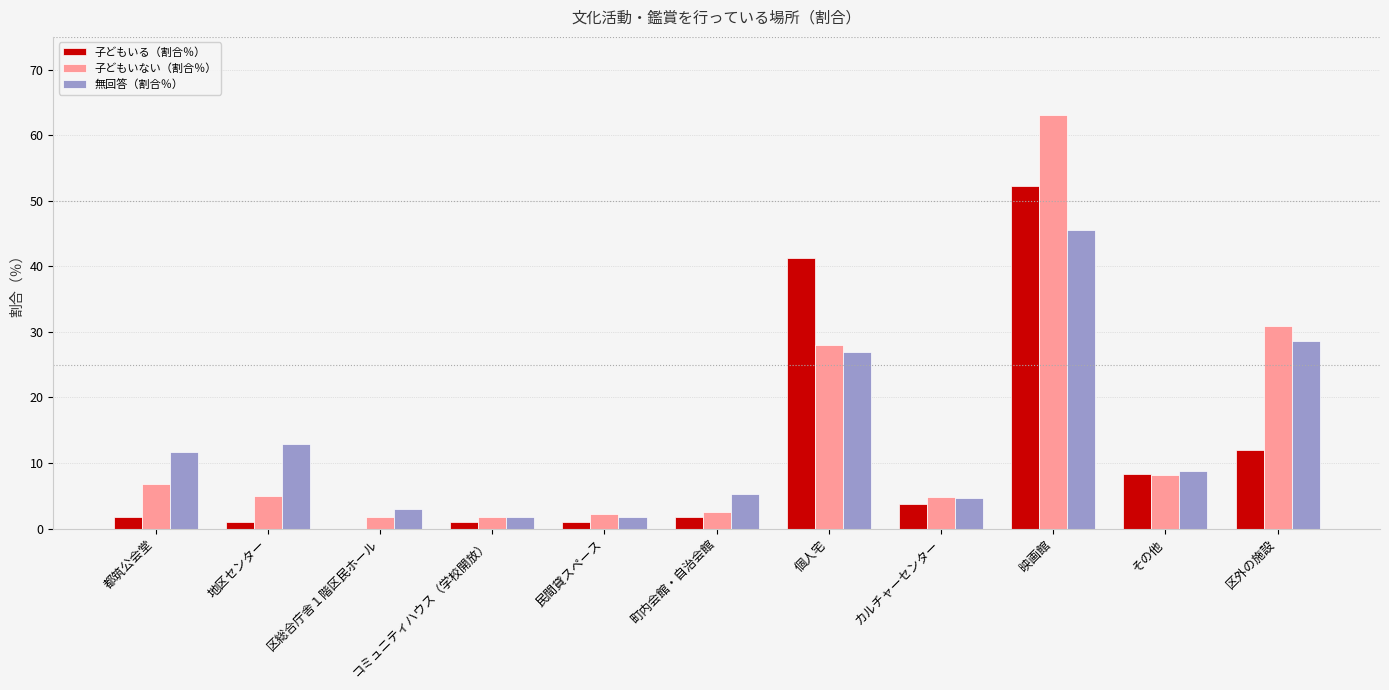

Between その他 and 区外の施設, which series saw the biggest shift?

子どもいない（割合％）